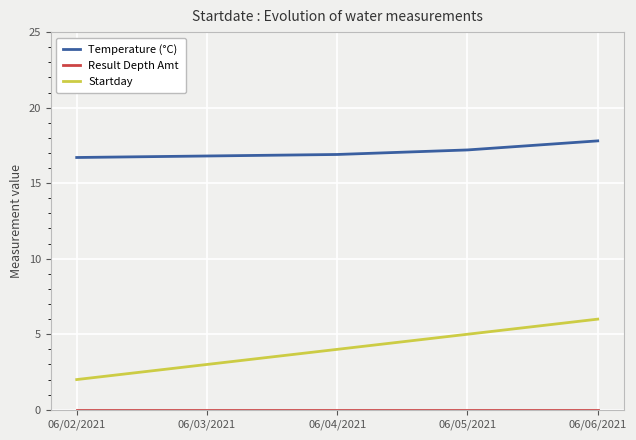

What is the sum of all Temperature (°C) values?

85.4